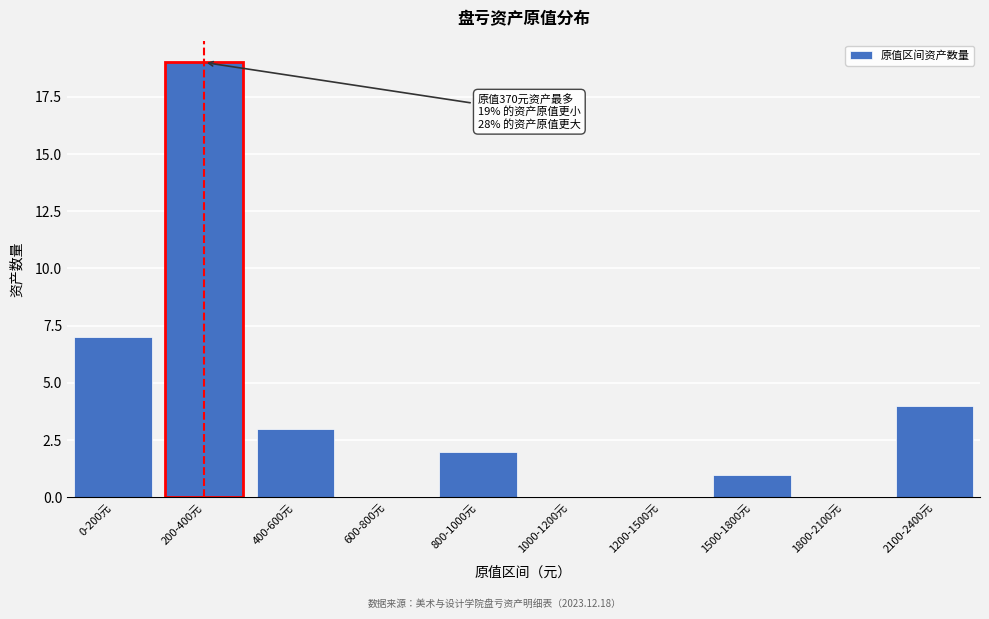

Reading left to right, extract all data points from this chart.

0-200元=7	200-400元=19	400-600元=3	600-800元=0	800-1000元=2	1000-1200元=0	1200-1500元=0	1500-1800元=1	1800-2100元=0	2100-2400元=4